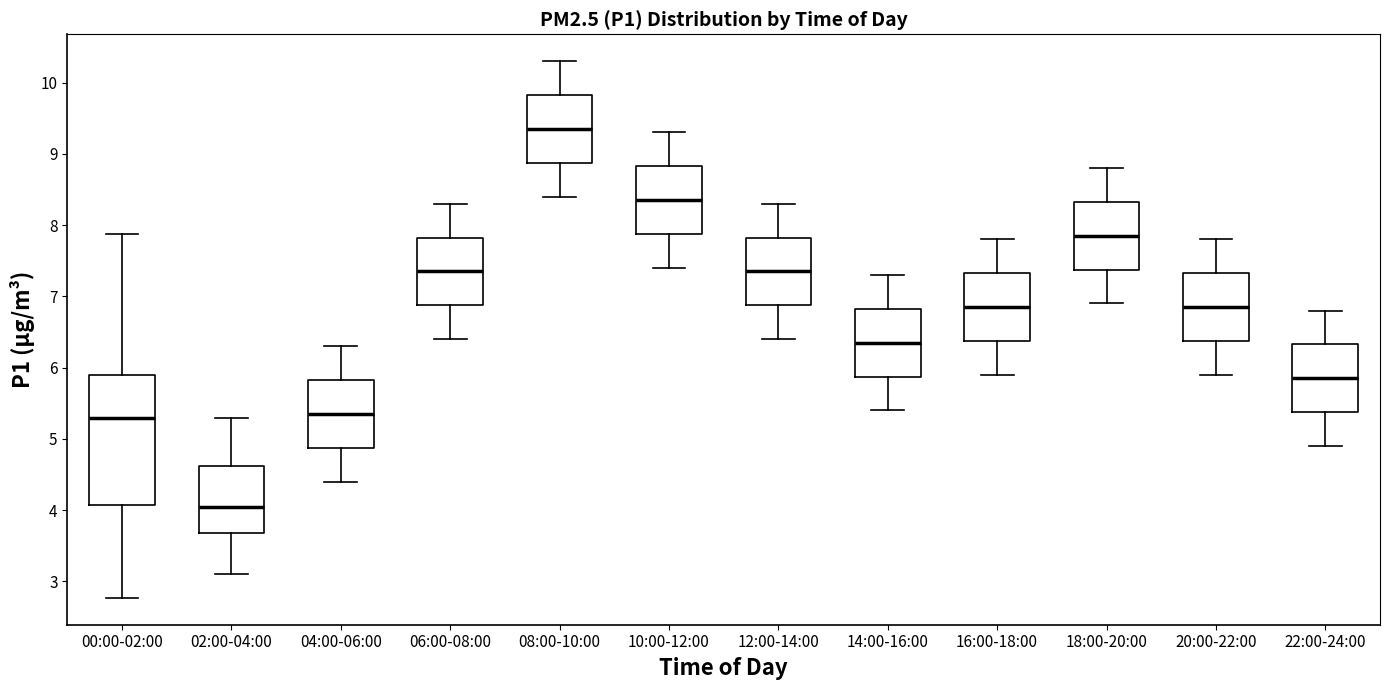

Comparing the boxes themselves (not the whiskers), which one is the tallest?

00:00-02:00